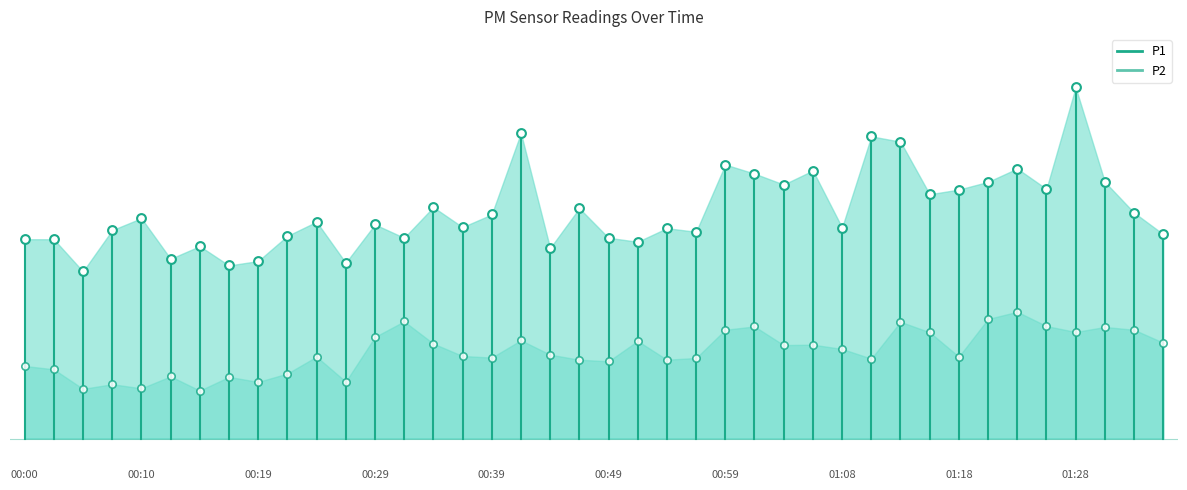

Which series has the largest Y range (max minus min)?

P1